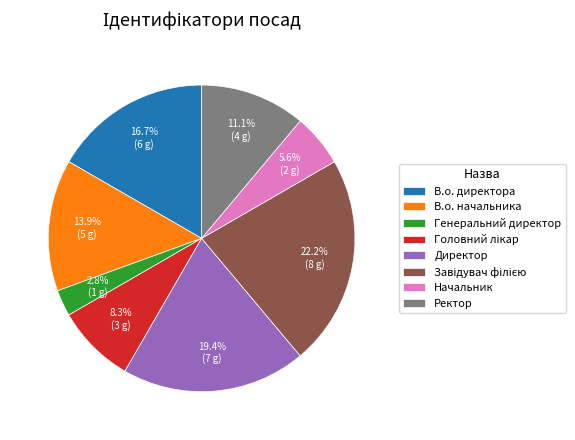

Which has a higher value, В.о. директора or Генеральний директор?

В.о. директора